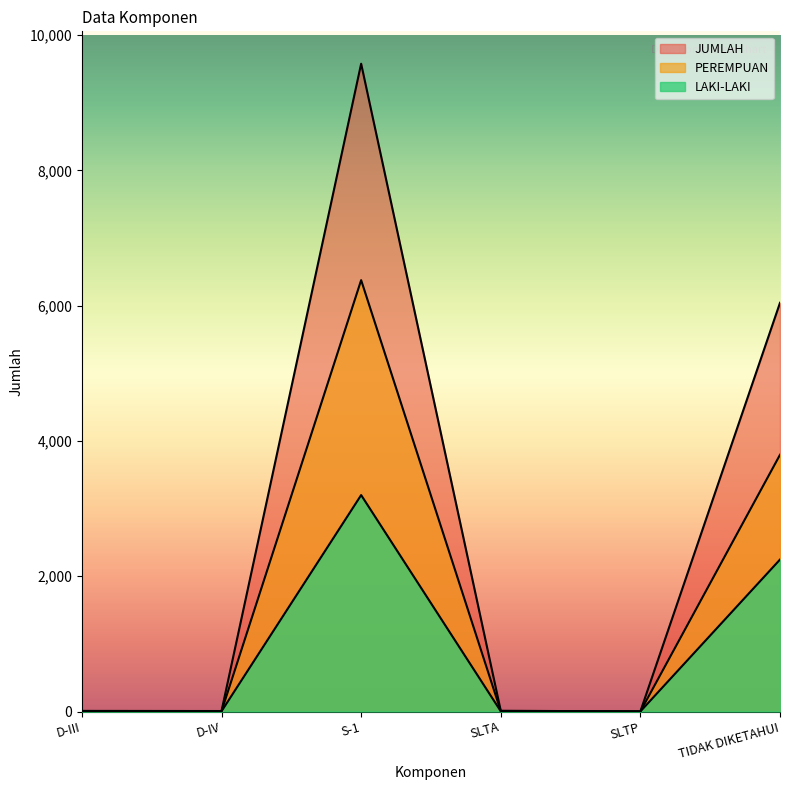

Which series has the widest spread of values?

JUMLAH